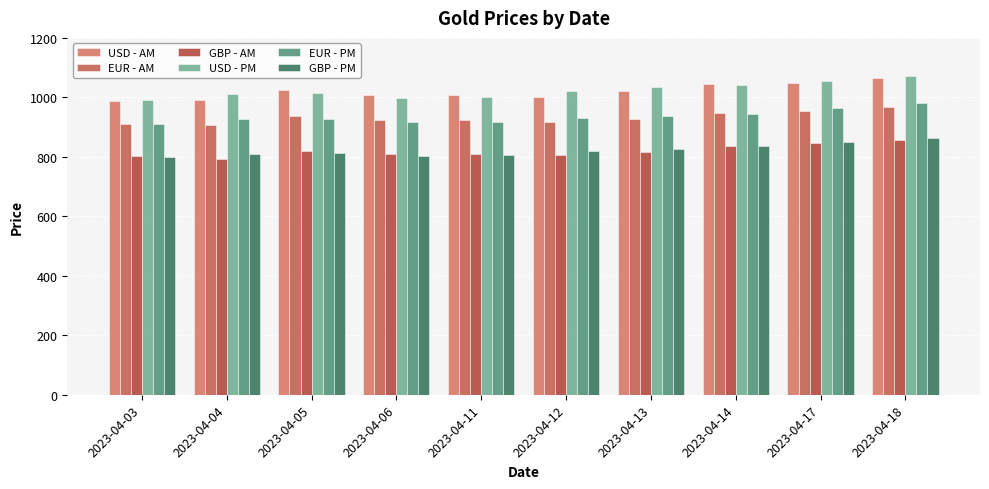

Are the bars grouped side by side (vs. stacked)?

Yes